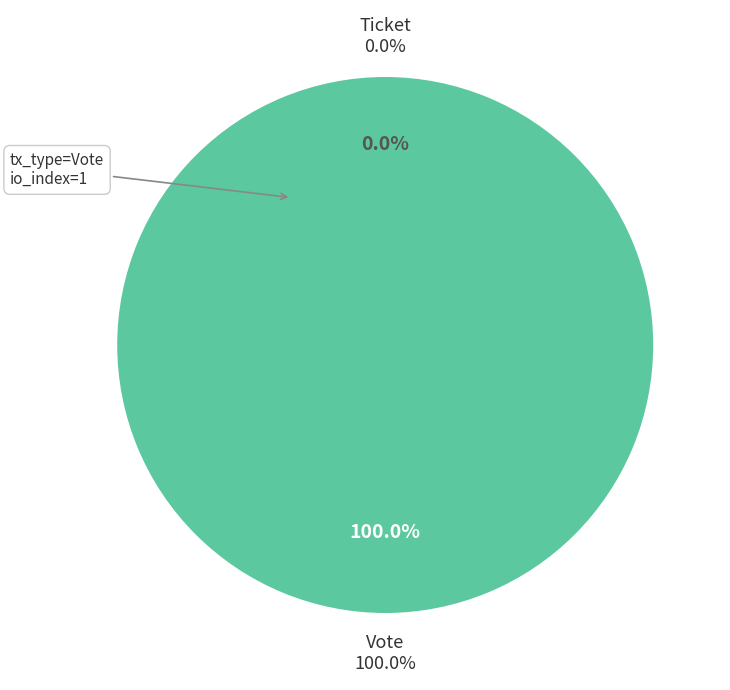

To the nearest percent, what is the combined percentage of Vote and Ticket?

100%